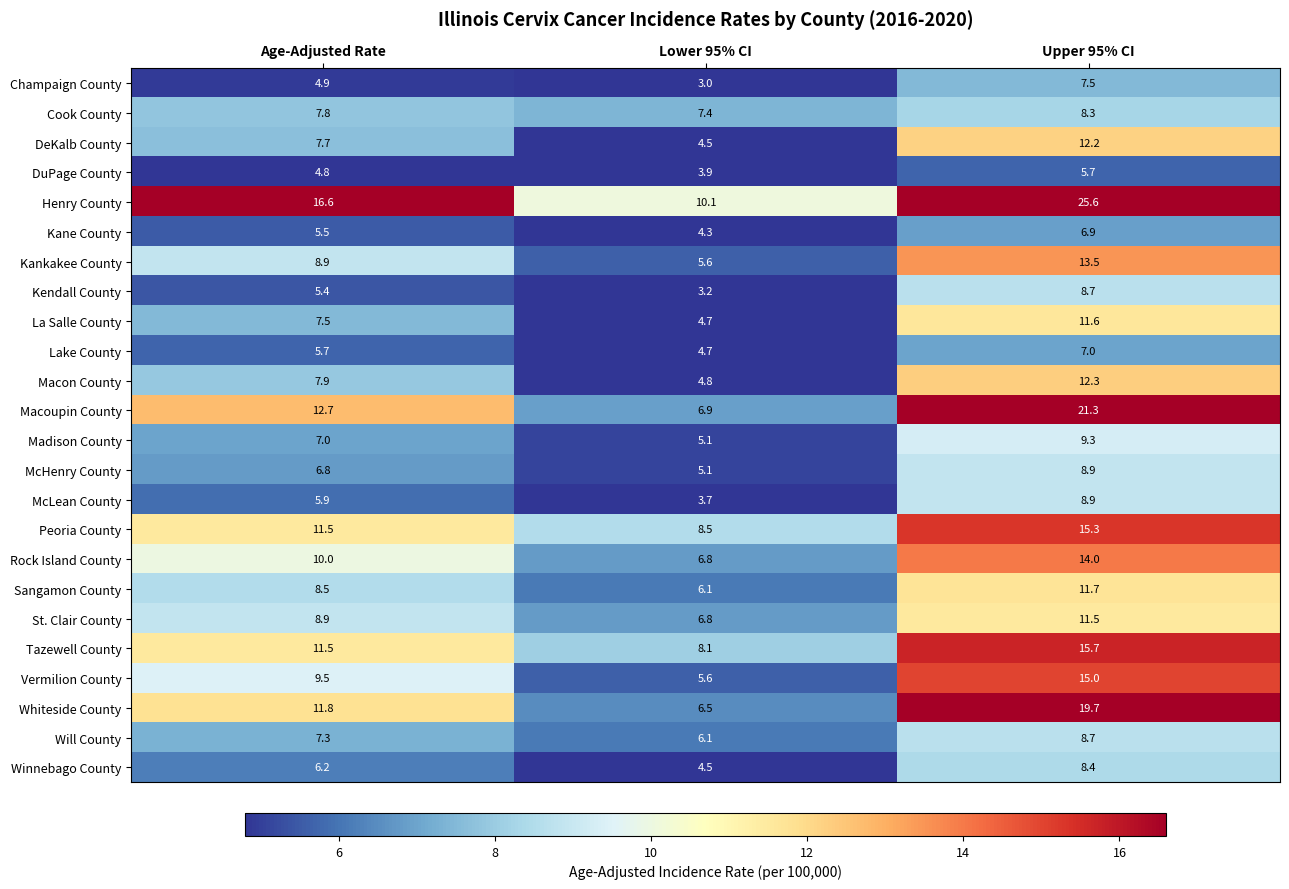

What is the greatest value displayed?

25.6